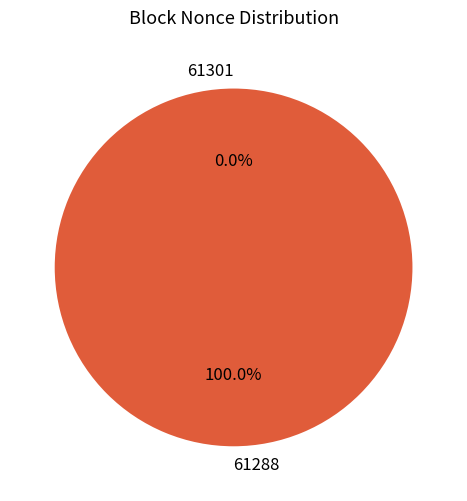

Does 61301 account for over 50% of the chart?

No